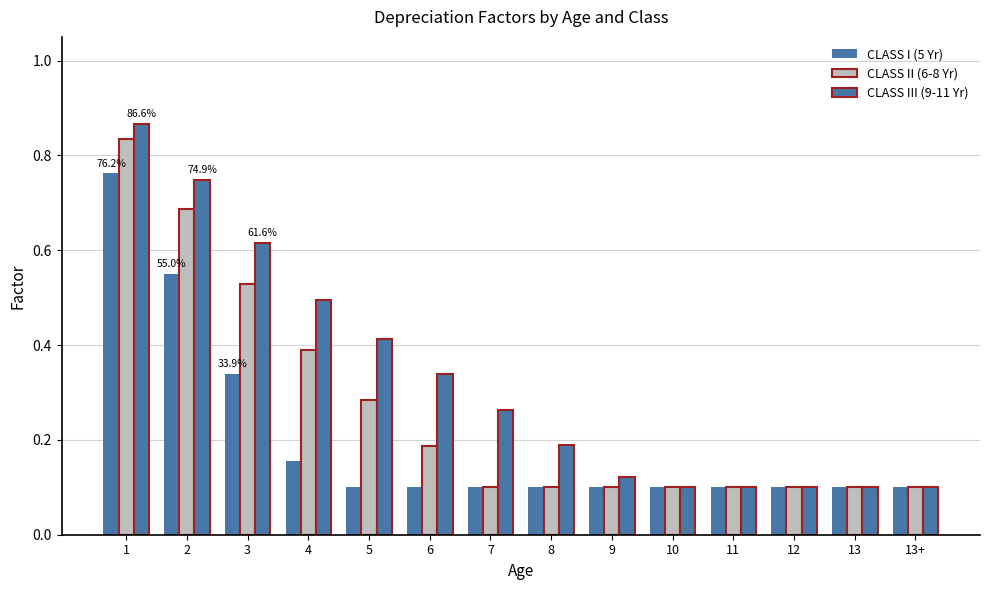

What is the value of the CLASS III (9-11 Yr) bar at the 13th from the left?

0.1